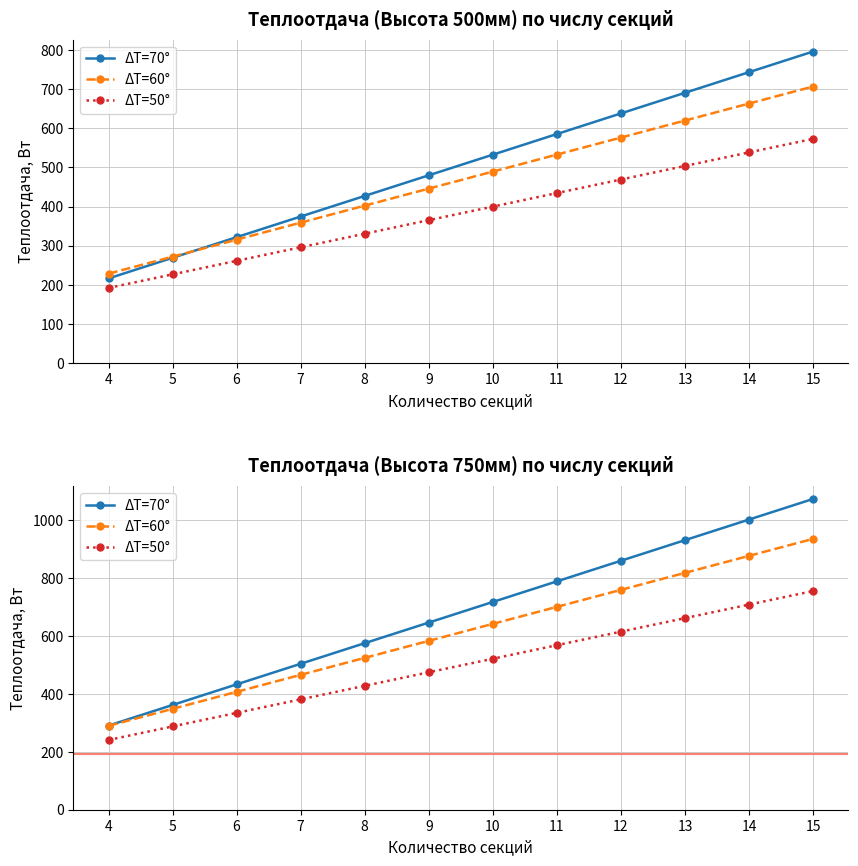

What is the value of the ΔT=60° point at the 8th from the left?

701.3